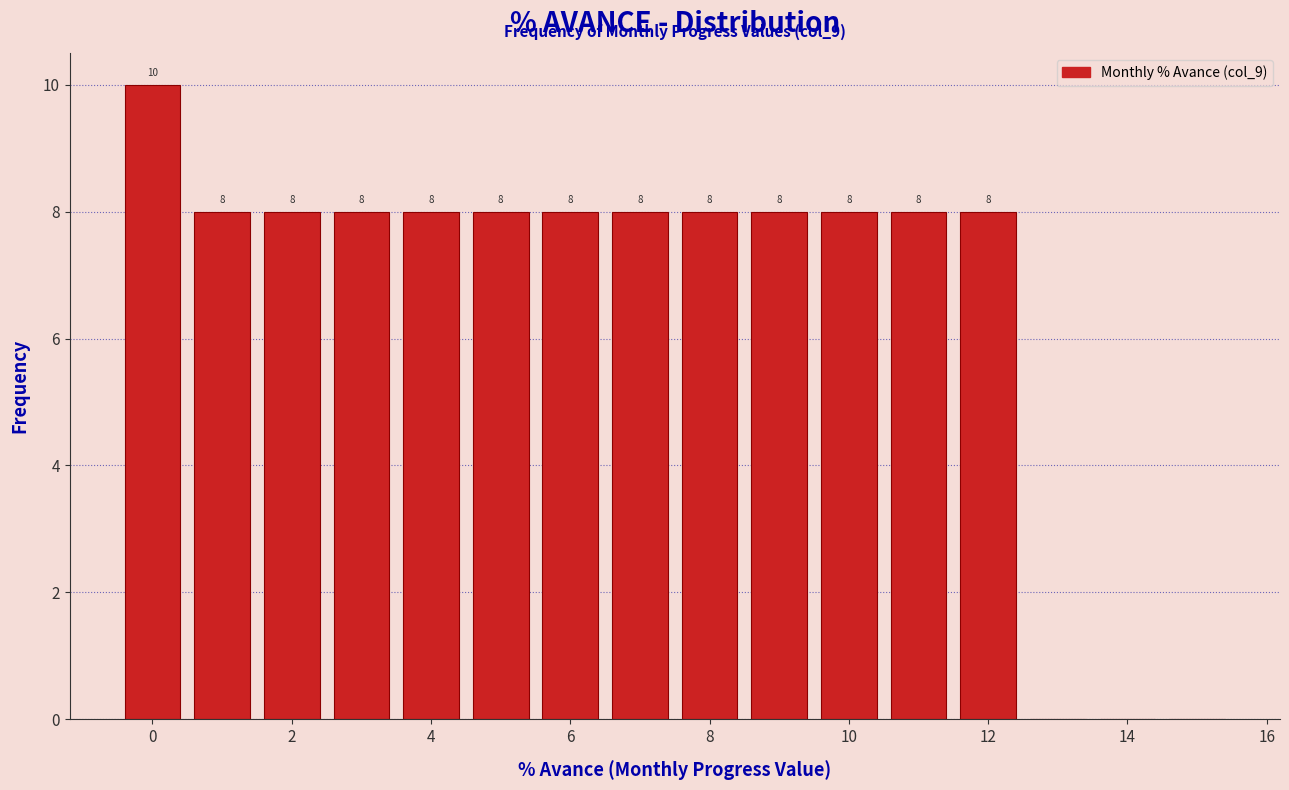

Over which range of the x-axis is the bar tallest?

-0.5 to 0.5